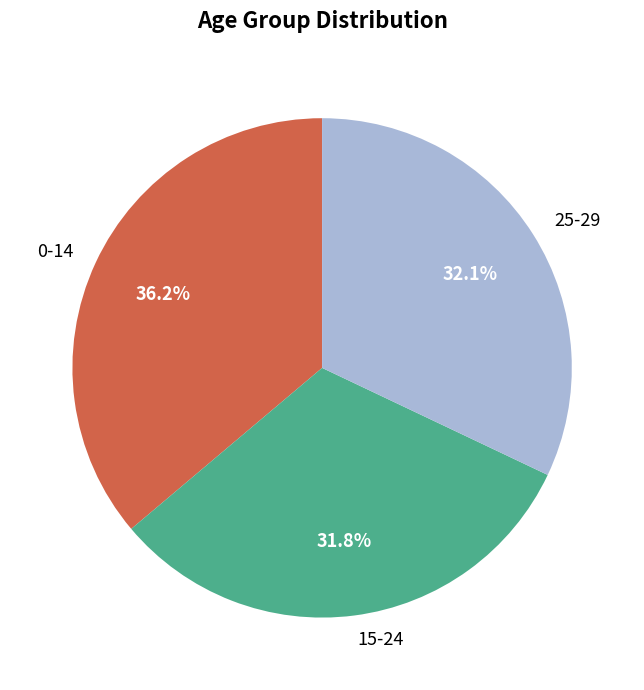

Which slice is the largest?

0-14